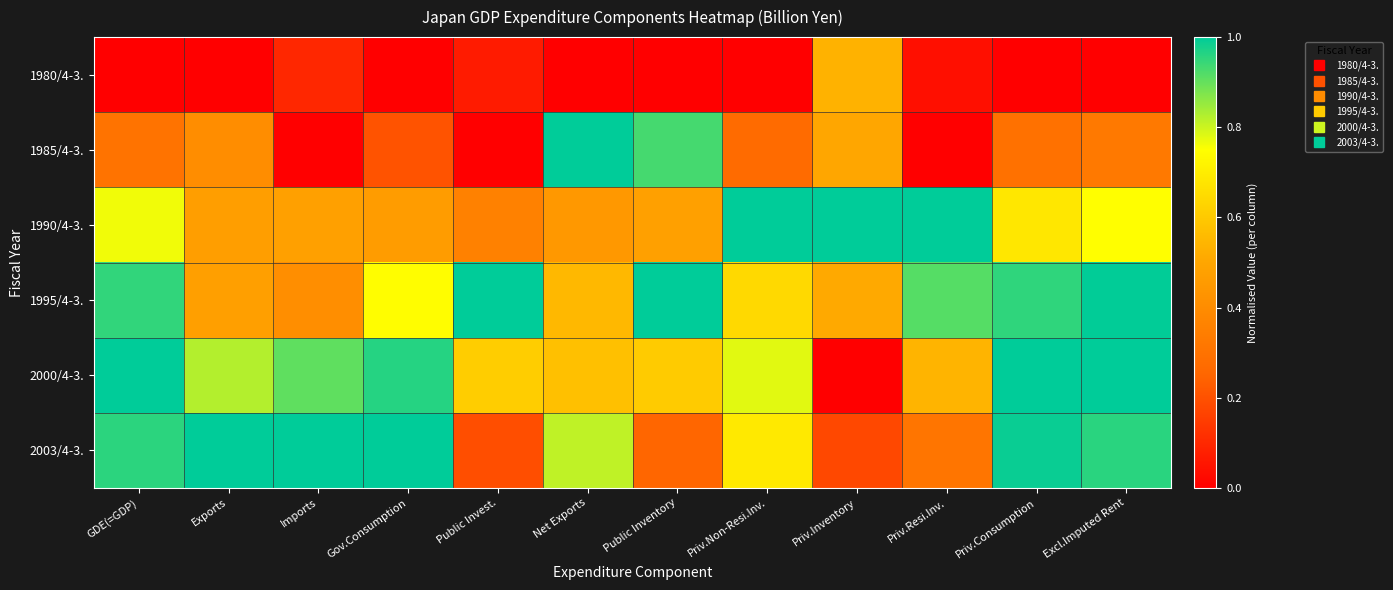

Between GDE(=GDP) and Exports, which series saw the biggest shift?

1995/4-3.